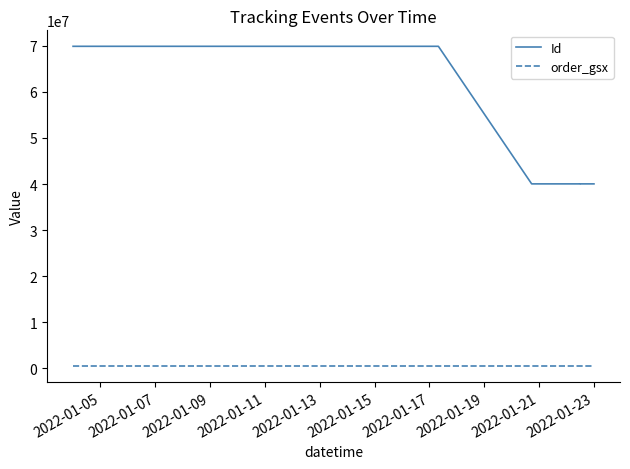

What is the maximum value for Id?

69902946